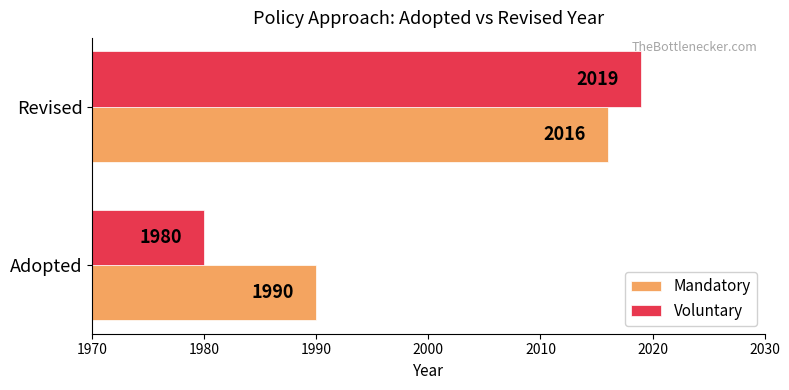

What are all the series names shown in the legend?

Mandatory, Voluntary